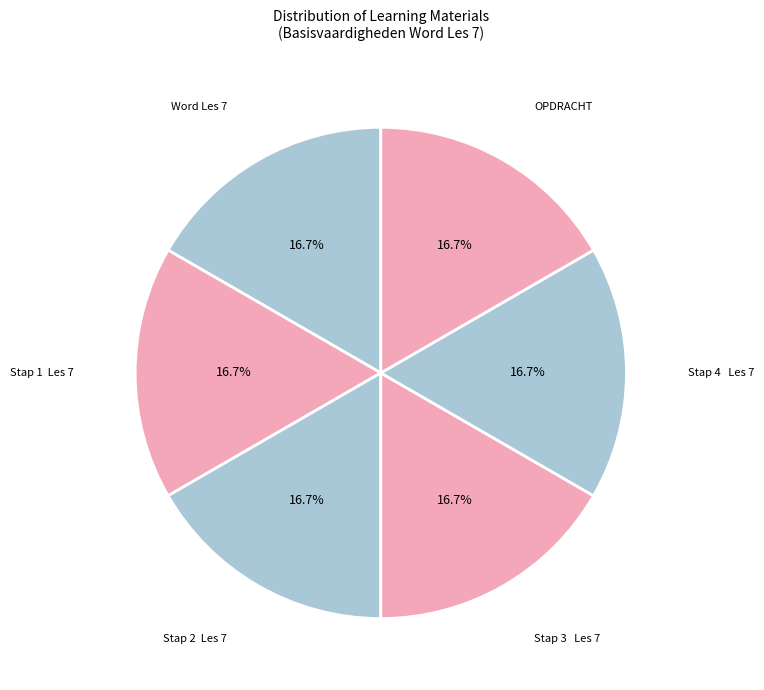

What portion of the pie excludes Word Les 7?

83.3%